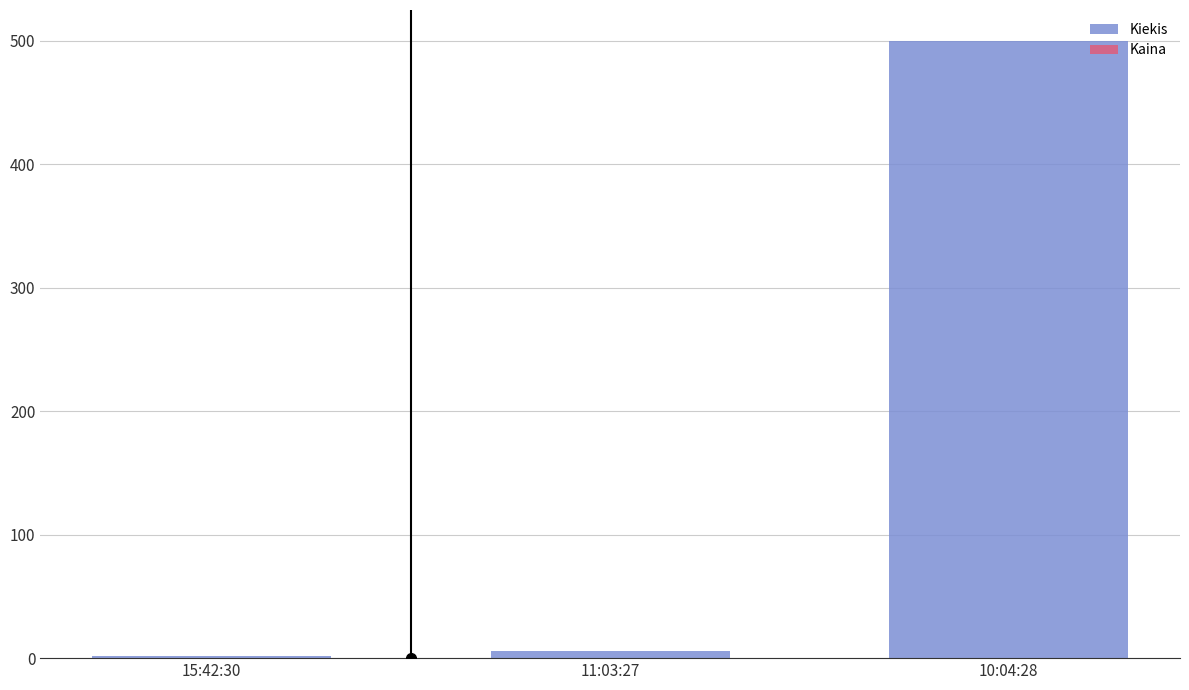

What is the difference between the highest and lowest values at 15:42:30?

1.8